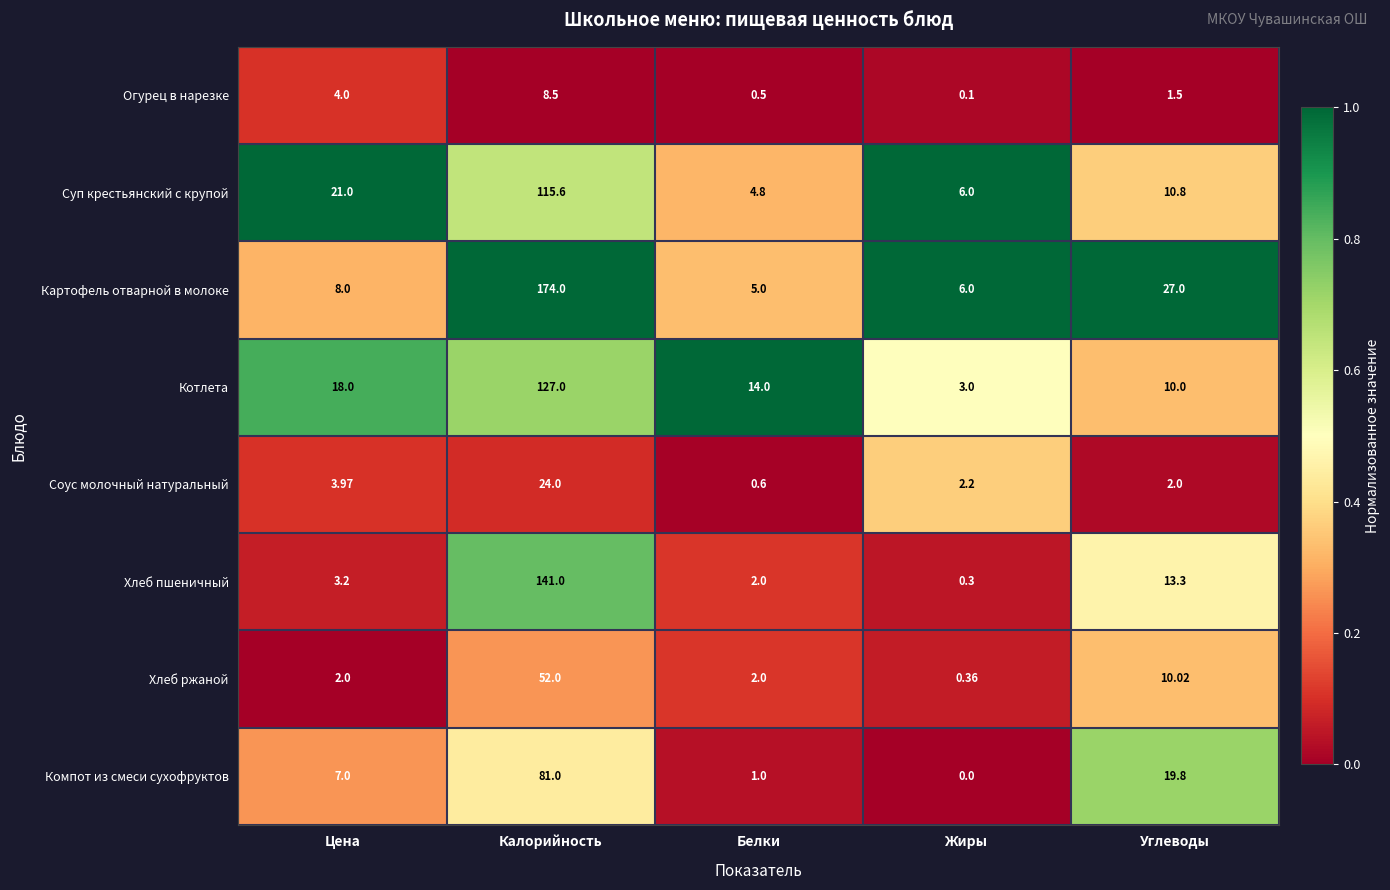

List the series in order of their peak value, highest first.

Картофель отварной в молоке, Хлеб пшеничный, Котлета, Суп крестьянский с крупой, Компот из смеси сухофруктов, Хлеб ржаной, Соус молочный натуральный, Огурец в нарезке